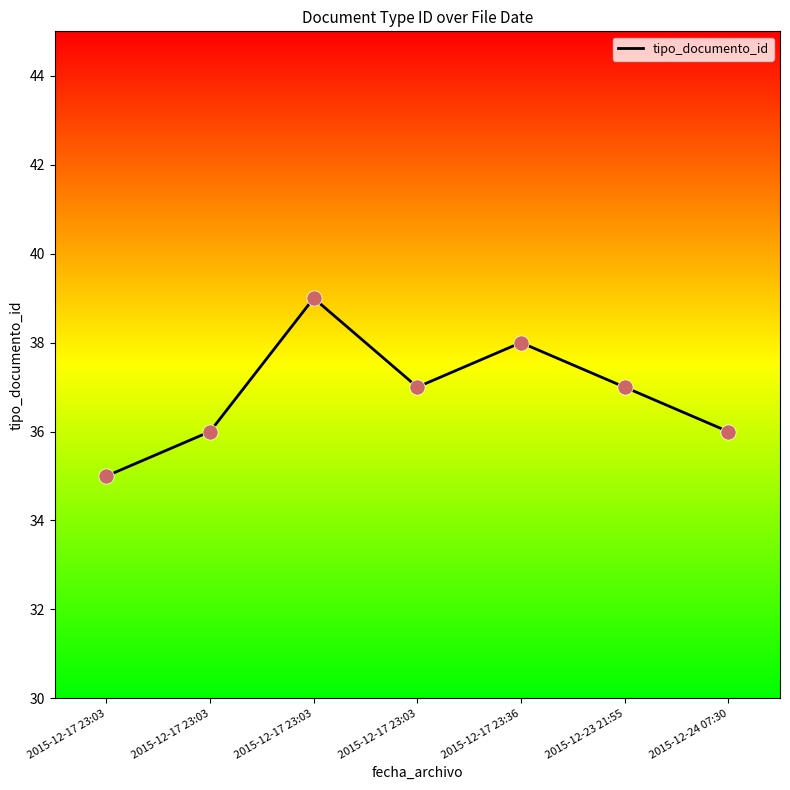

Between 2015-12-17 23:36 and 2015-12-23 21:55, which is larger?

2015-12-17 23:36